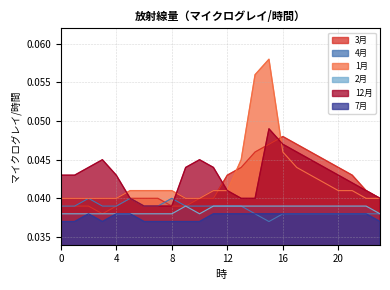

True or false: 7月 has a value of 0.1 at 21.

False